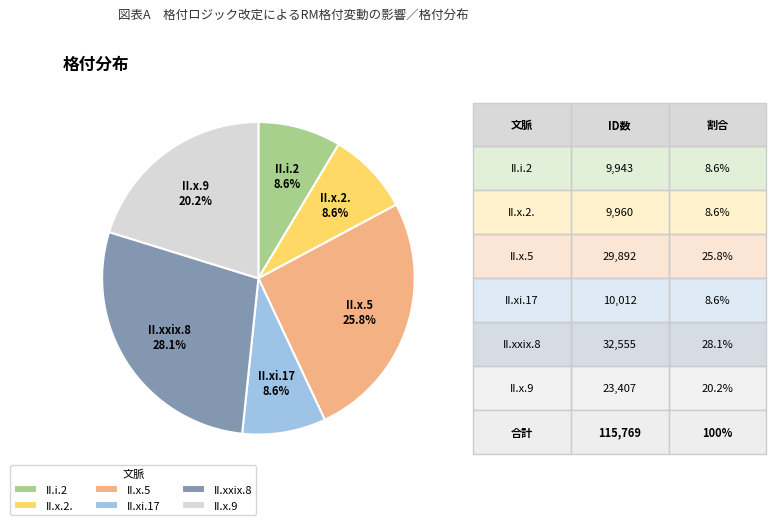

Is it true that II.xi.17 is 9% of the pie?

True